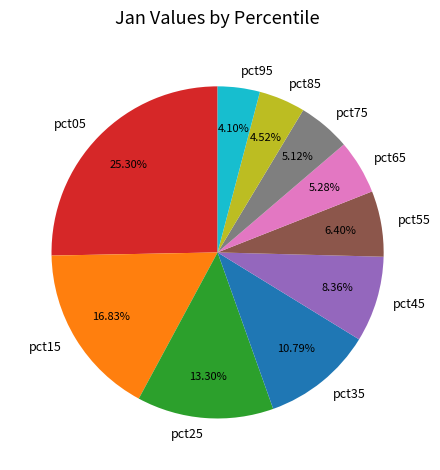

Does any single category account for the majority?

No